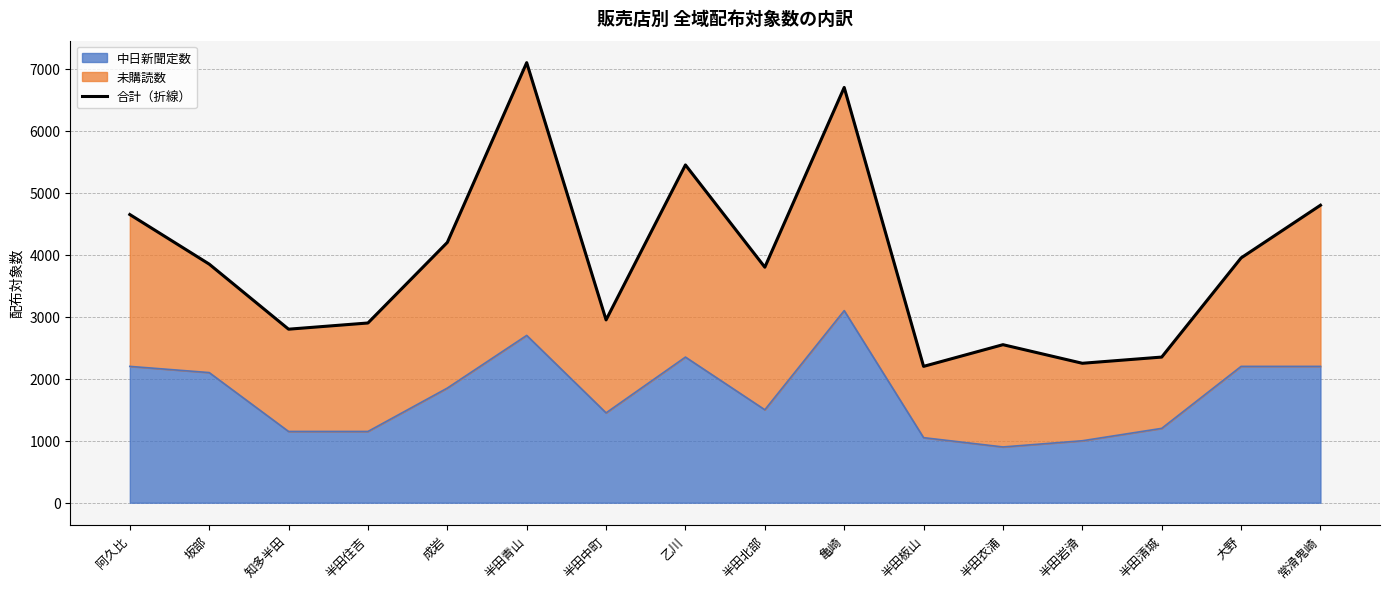

Is it true that 中日新聞定数 equals 1945 at 半田住吉?

False